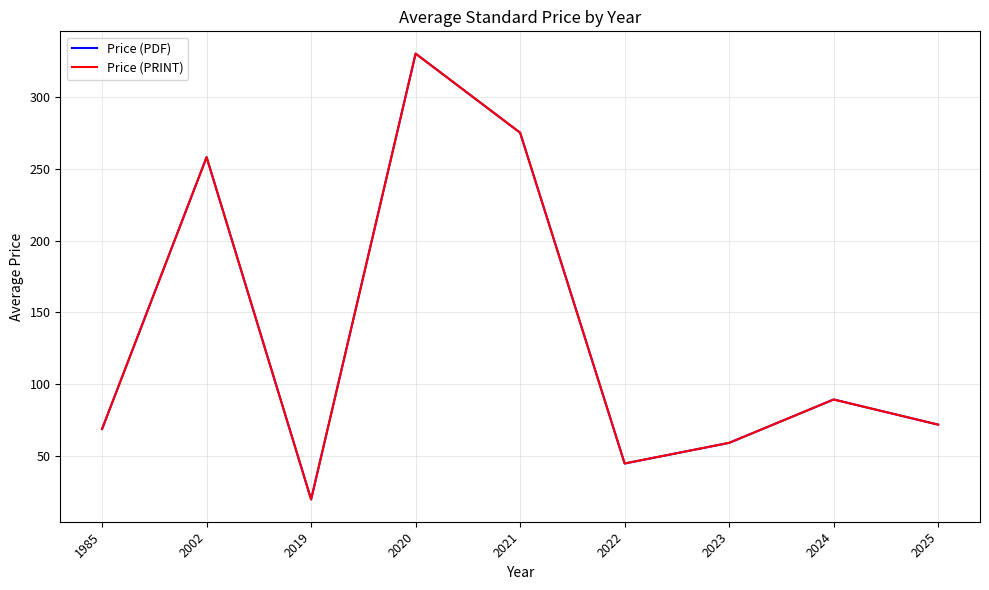

Is this an area chart (filled region under the line)?

No